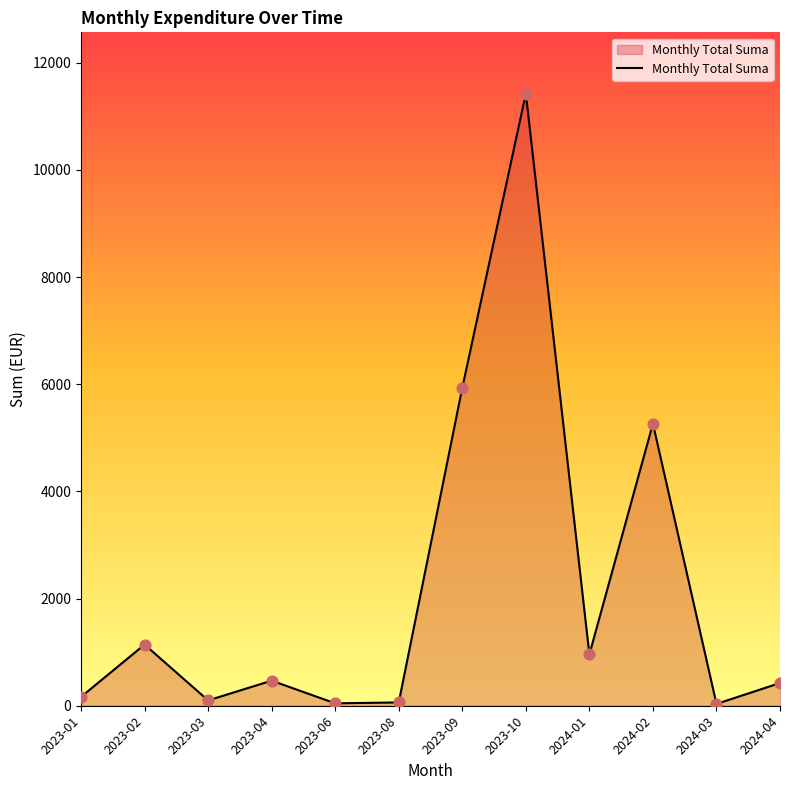

Between 2023-06 and 2024-04, which is larger?

2024-04